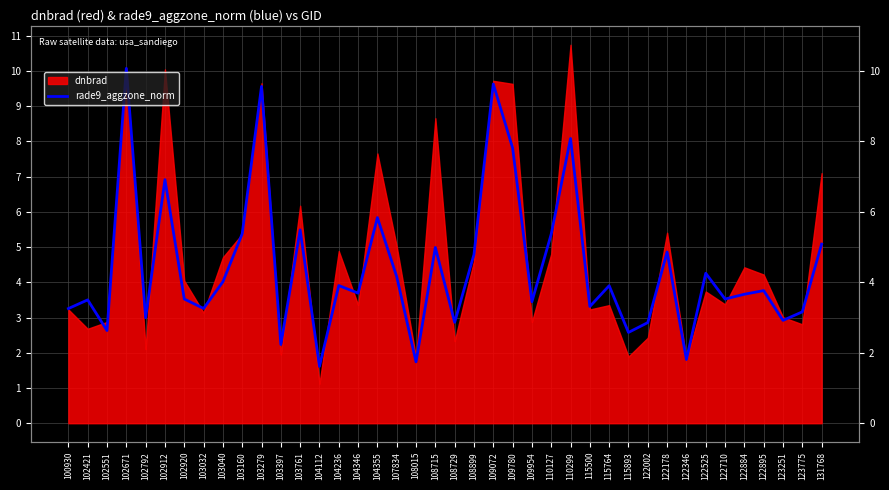

What is the difference between the second highest and minimum values?

8.0